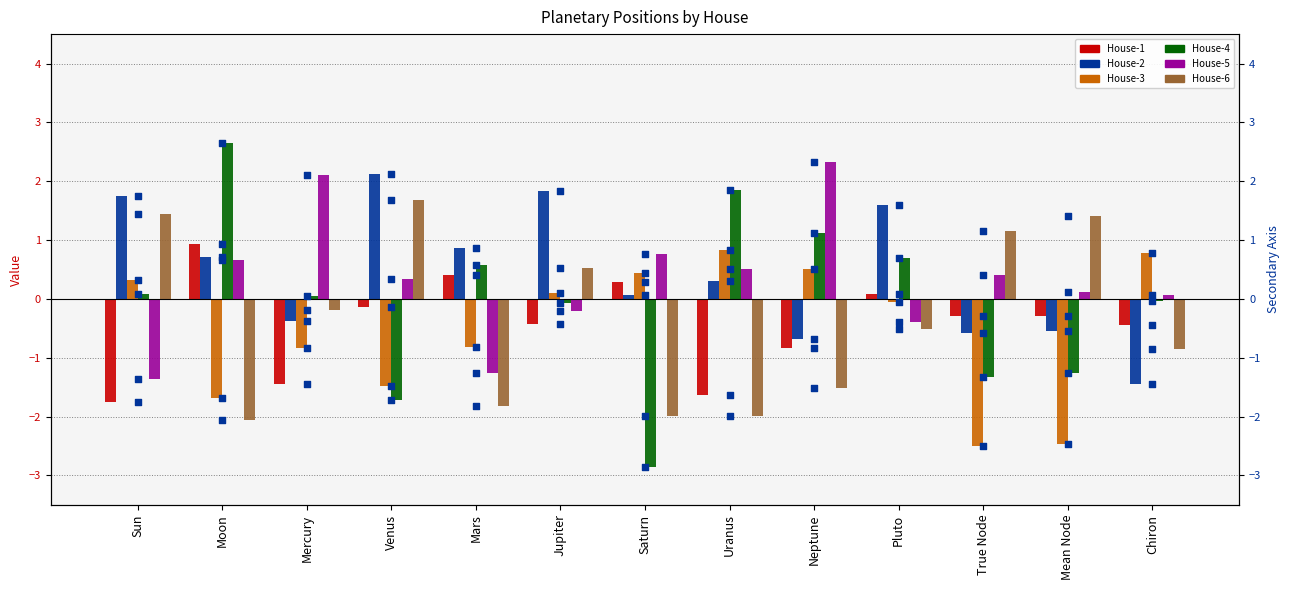

What are all the series names shown in the legend?

House-1, House-2, House-3, House-4, House-5, House-6